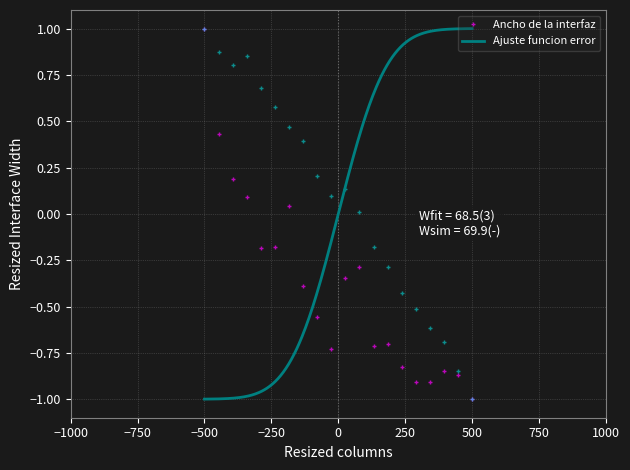

Reading left to right, what are all the values shown in this chart?

P1: 1.0	0.4	0.2	0.1	-0.2	-0.2	0.0	-0.4	-0.6	-0.7	-0.3	-0.3	-0.7	-0.7	-0.8	-0.9	-0.9	-0.8	-0.9	-1.0
P2: 1.0	0.9	0.8	0.8	0.7	0.6	0.5	0.4	0.2	0.1	0.1	0.0	-0.2	-0.3	-0.4	-0.5	-0.6	-0.7	-0.8	-1.0